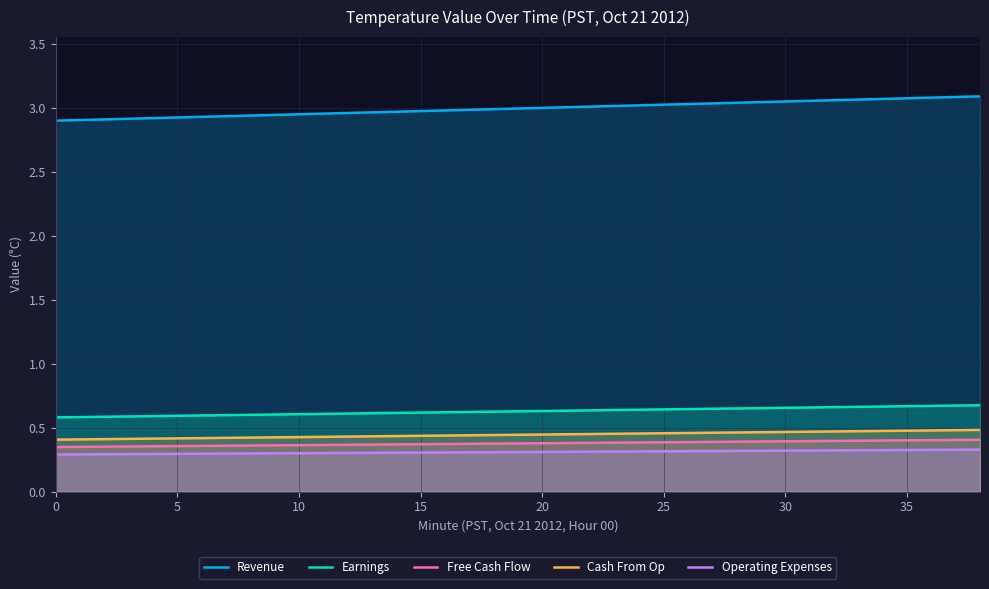

What is the difference between the maximum and minimum values in the Cash From Op series?

0.1